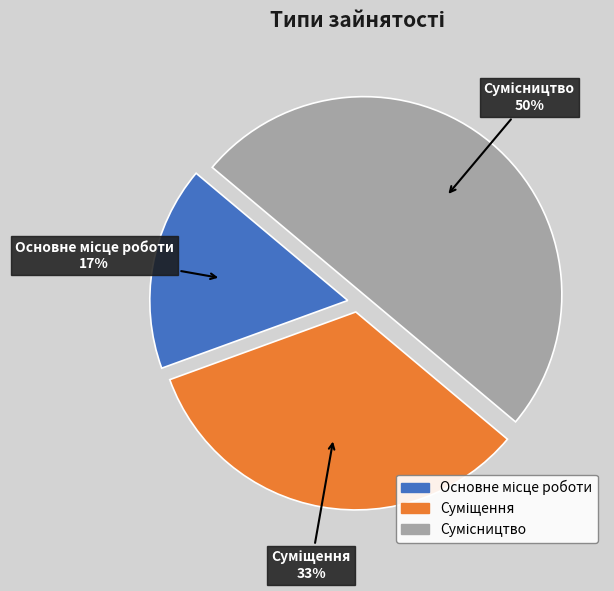

To the nearest percent, what is the average slice percentage?

33%